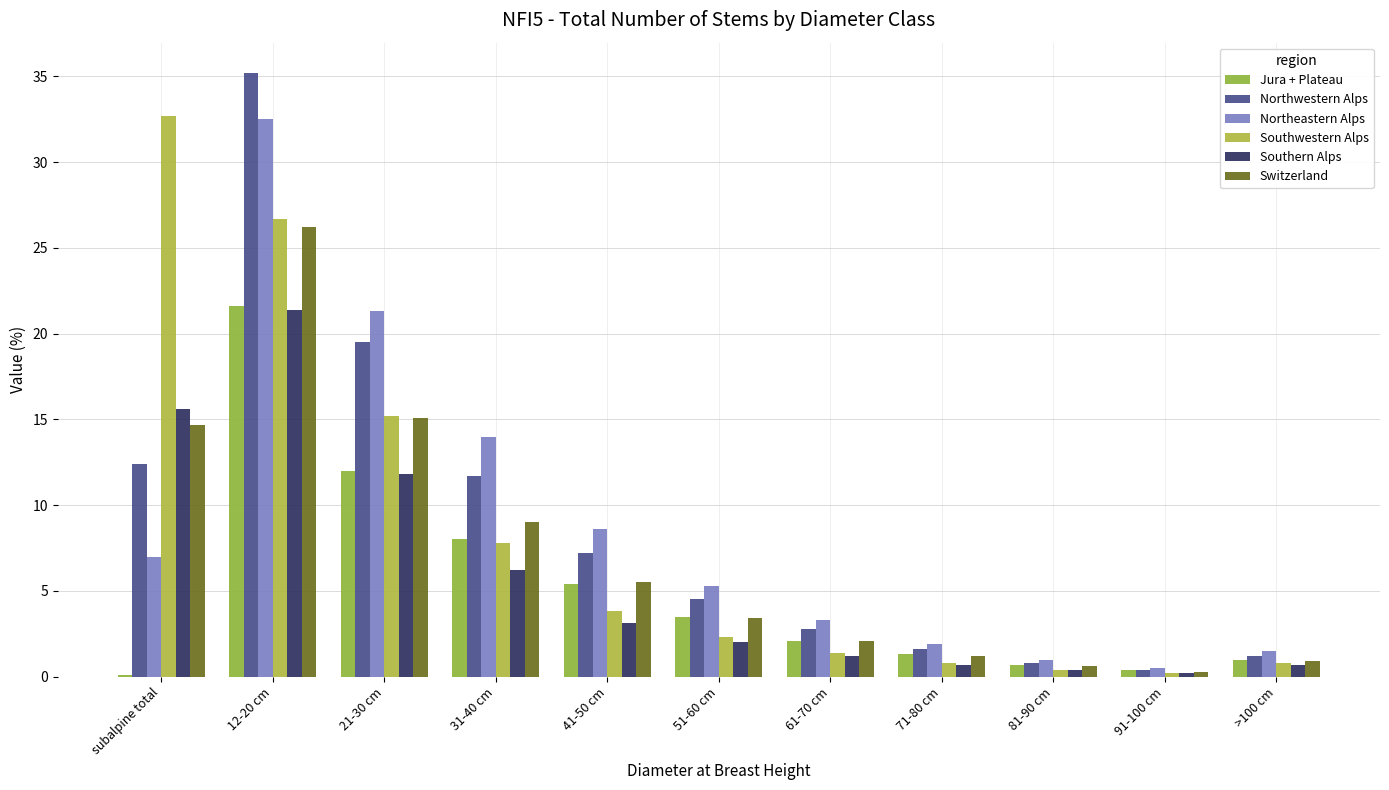

Reading left to right, list all the values displayed in this chart.

Jura + Plateau: 0.1	21.6	12.0	8.0	5.4	3.5	2.1	1.3	0.7	0.4	1.0
Northwestern Alps: 12.4	35.2	19.5	11.7	7.2	4.5	2.8	1.6	0.8	0.4	1.2
Northeastern Alps: 7.0	32.5	21.3	14.0	8.6	5.3	3.3	1.9	1.0	0.5	1.5
Southwestern Alps: 32.7	26.7	15.2	7.8	3.8	2.3	1.4	0.8	0.4	0.2	0.8
Southern Alps: 15.6	21.4	11.8	6.2	3.1	2.0	1.2	0.7	0.4	0.2	0.7
Switzerland: 14.7	26.2	15.1	9.0	5.5	3.4	2.1	1.2	0.6	0.3	0.9